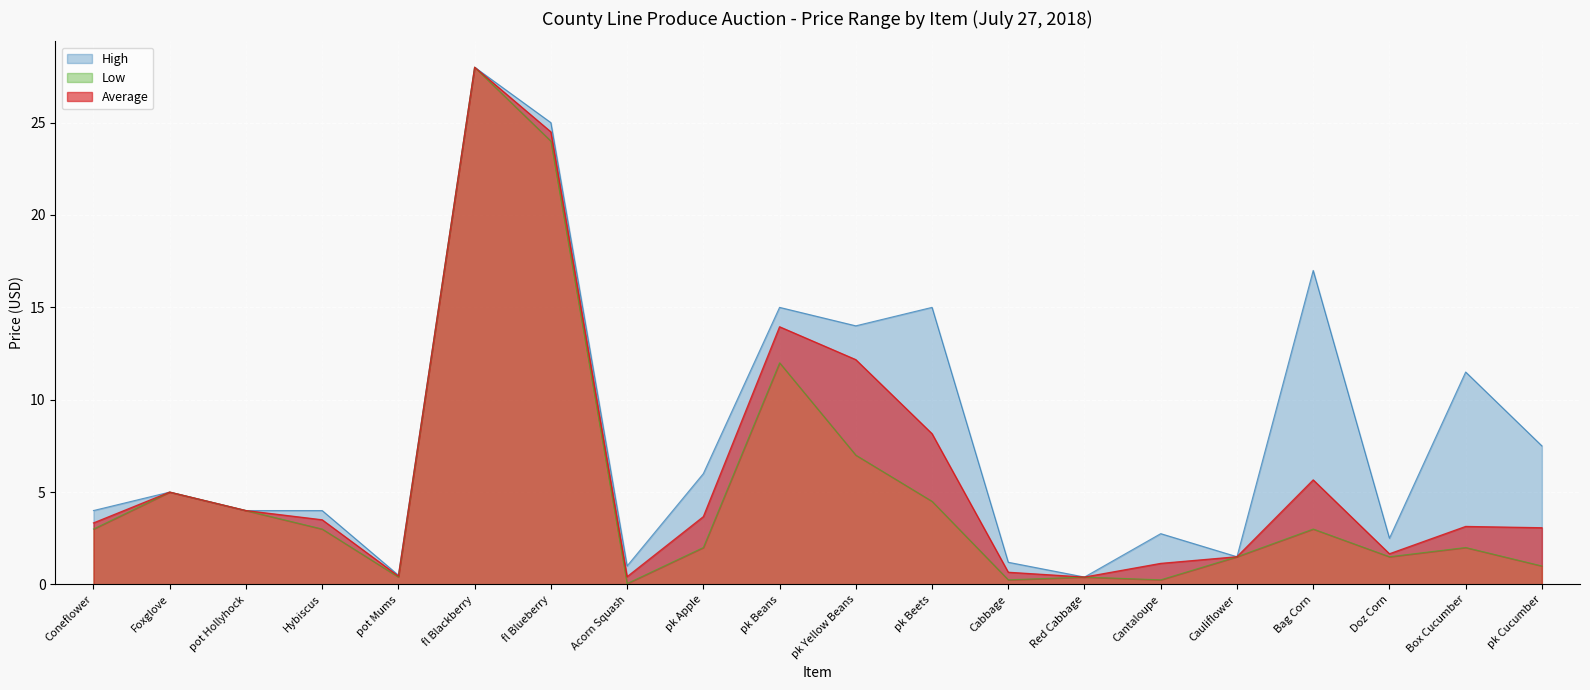

Reading right to left, transcribe all the data shown in this chart.

Average: pk Cucumber=3.1	Box Cucumber=3.1	Doz Corn=1.7	Bag Corn=5.7	Cauliflower=1.5	Cantaloupe=1.1	Red Cabbage=0.4	Cabbage=0.7	pk Beets=8.2	pk Yellow Beans=12.2	pk Beans=13.9	pk Apple=3.7	Acorn Squash=0.4	fl Blueberry=24.5	fl Blackberry=28.0	pot Mums=0.5	Hybiscus=3.5	pot Hollyhock=4.0	Foxglove=5.0	Coneflower=3.3
High: pk Cucumber=7.5	Box Cucumber=11.5	Doz Corn=2.5	Bag Corn=17.0	Cauliflower=1.5	Cantaloupe=2.8	Red Cabbage=0.4	Cabbage=1.2	pk Beets=15.0	pk Yellow Beans=14.0	pk Beans=15.0	pk Apple=6.0	Acorn Squash=1.0	fl Blueberry=25.0	fl Blackberry=28.0	pot Mums=0.5	Hybiscus=4.0	pot Hollyhock=4.0	Foxglove=5.0	Coneflower=4.0
Low: pk Cucumber=1.0	Box Cucumber=2.0	Doz Corn=1.5	Bag Corn=3.0	Cauliflower=1.5	Cantaloupe=0.2	Red Cabbage=0.4	Cabbage=0.2	pk Beets=4.5	pk Yellow Beans=7.0	pk Beans=12.0	pk Apple=2.0	Acorn Squash=0.1	fl Blueberry=24.0	fl Blackberry=28.0	pot Mums=0.4	Hybiscus=3.0	pot Hollyhock=4.0	Foxglove=5.0	Coneflower=3.0